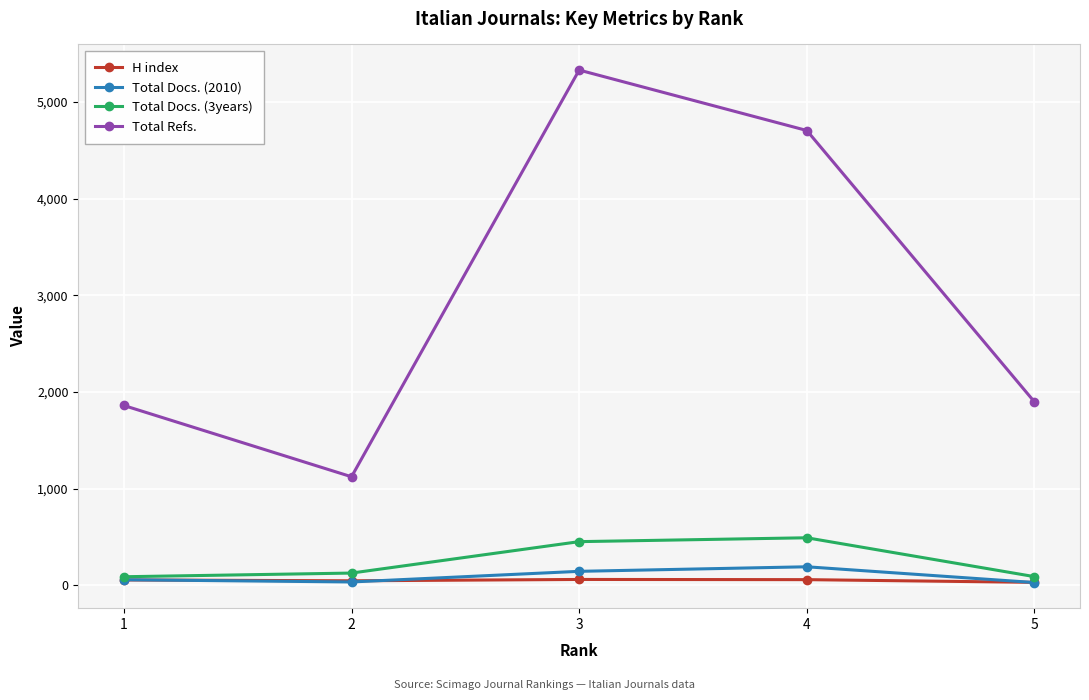

In Total Refs., how many points are lower than both neighbors (excluding endpoints)?

1